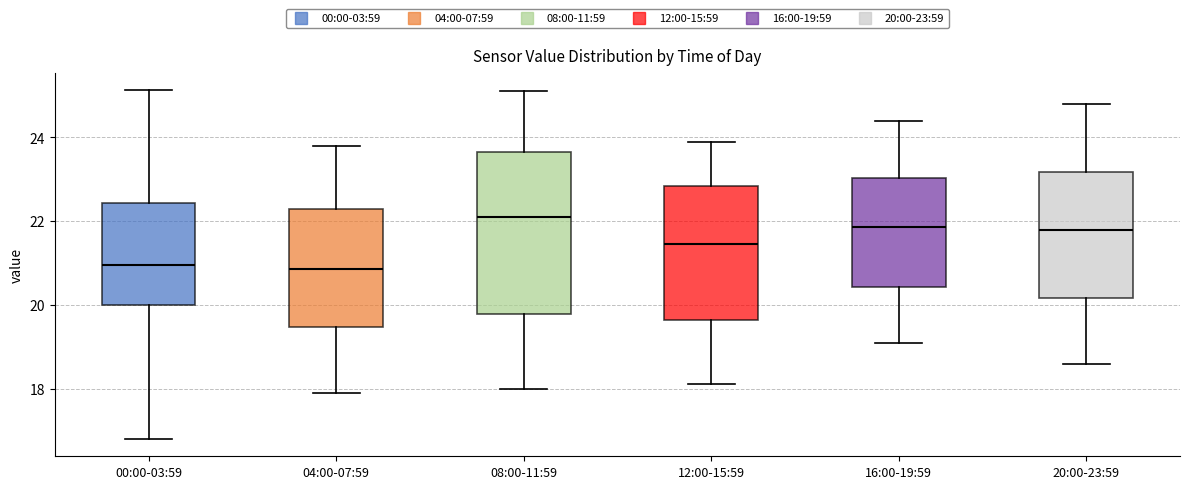

Where is the upper edge of the box for 16:00-19:59 on the y-axis? The values are not printed on the chart, so give them approximately, as read against the axis.

23.0